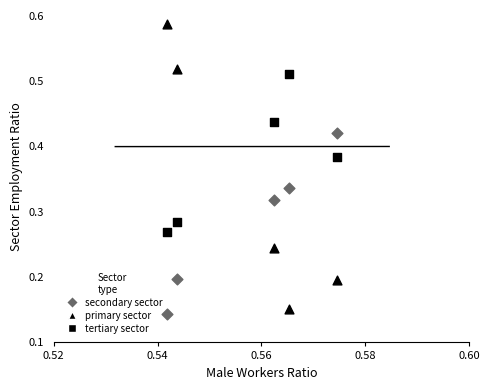

How many points are shown in the scatter plot?

15